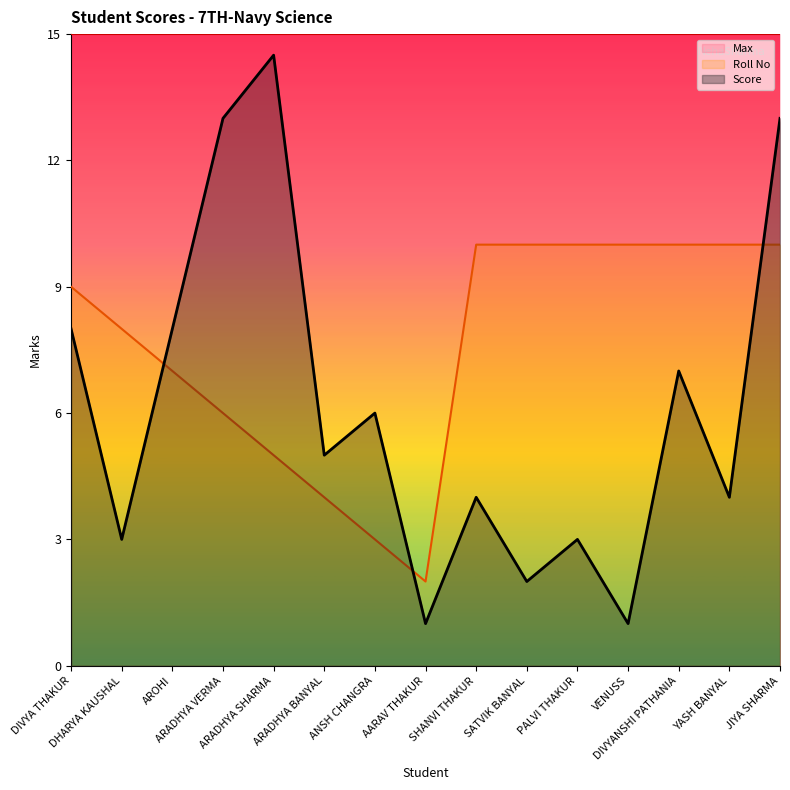

List the series in order of their overall mean, lowest first.

Score, Roll No